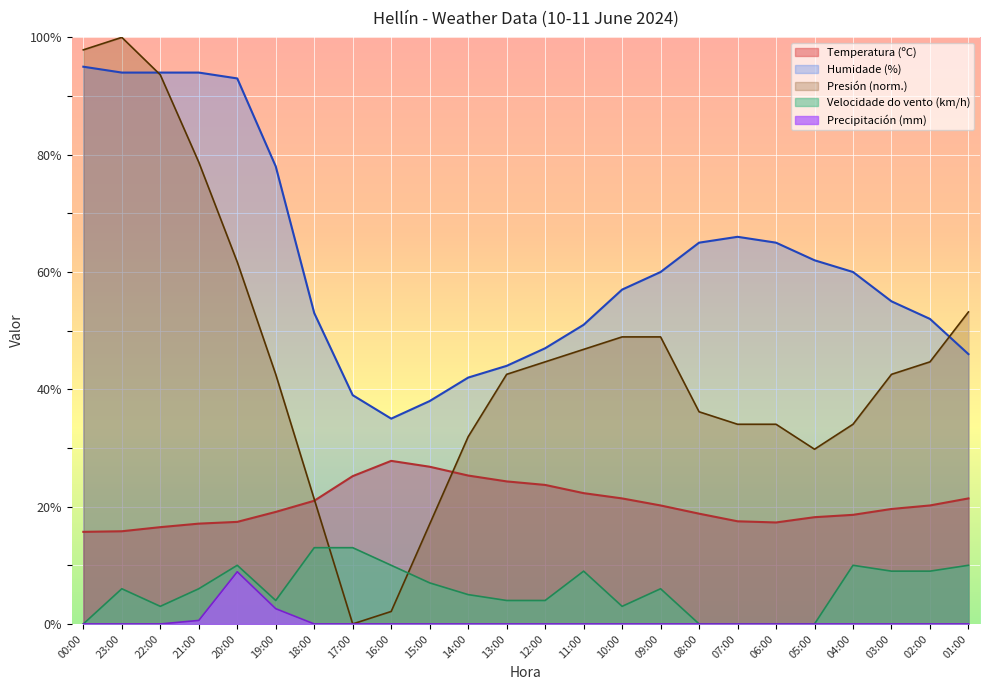

True or false: Temperatura (ºC) and Presión (hPa) cross at least once.

True